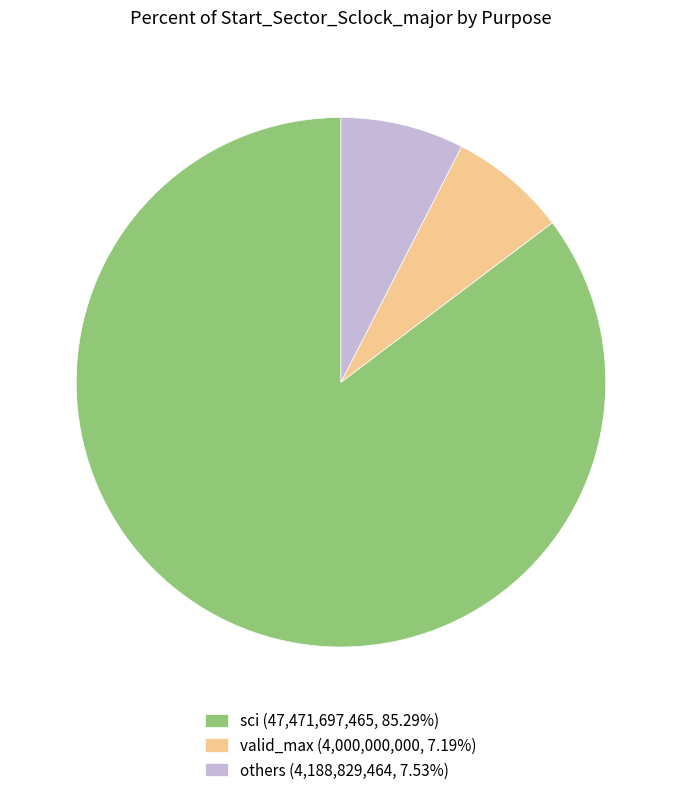

Combined, do sci (47,471,697,465, 85.29%) and others (4,188,829,464, 7.53%) account for over 50%?

Yes